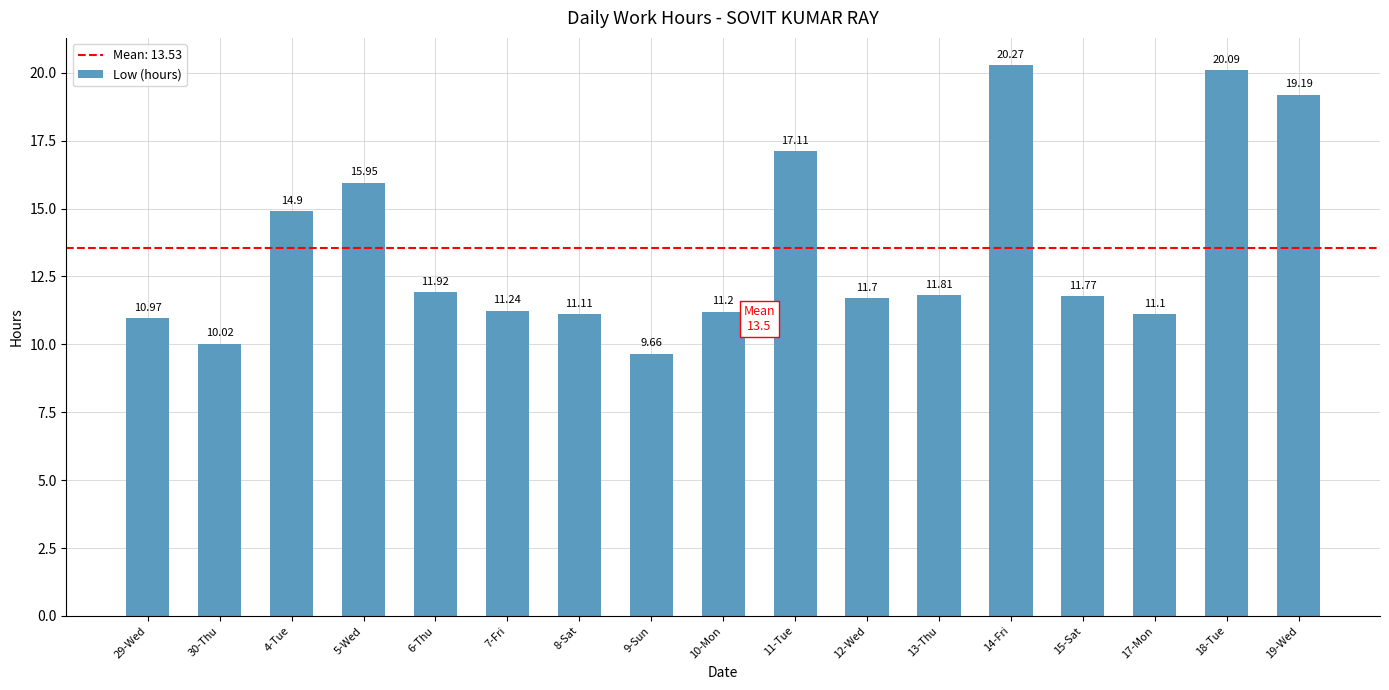

What is the difference between the second highest and minimum values?

10.4